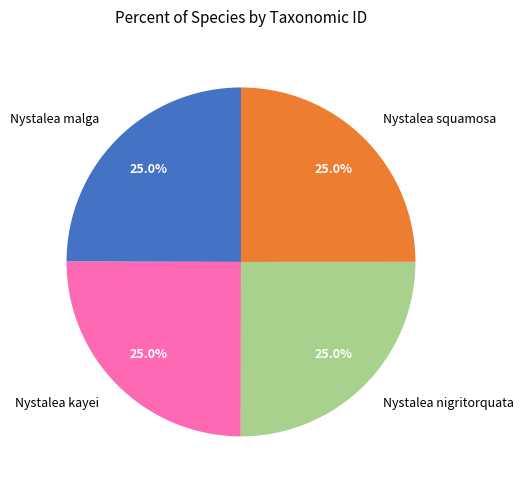

What percentage is NOT represented by Nystalea malga?

75.0%